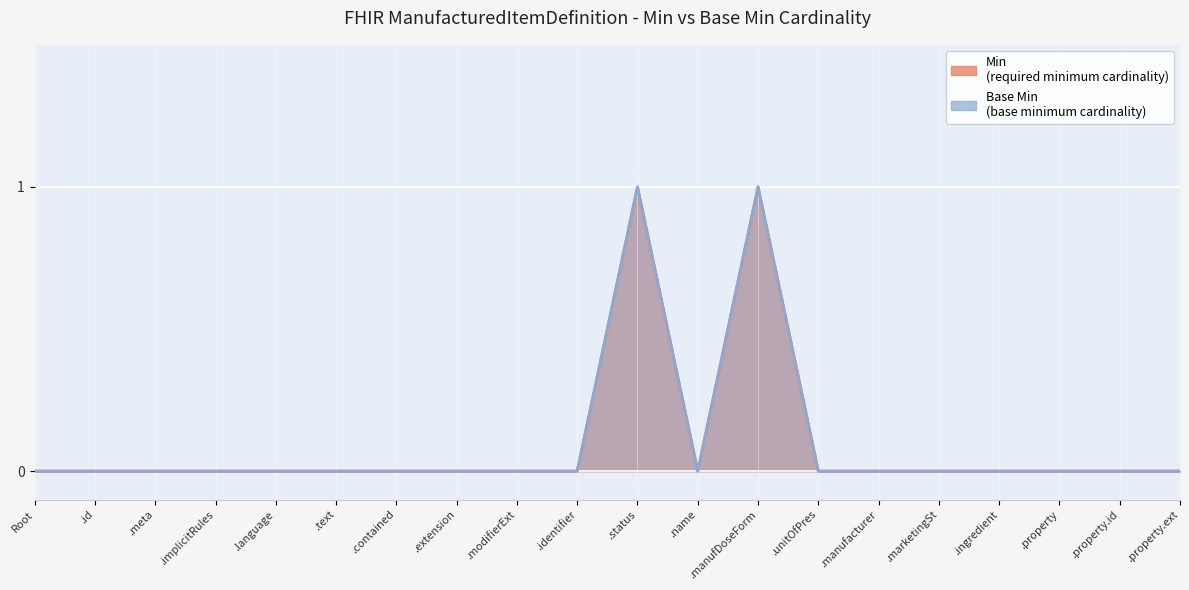

True or false: Min and Base Min cross at least once.

False